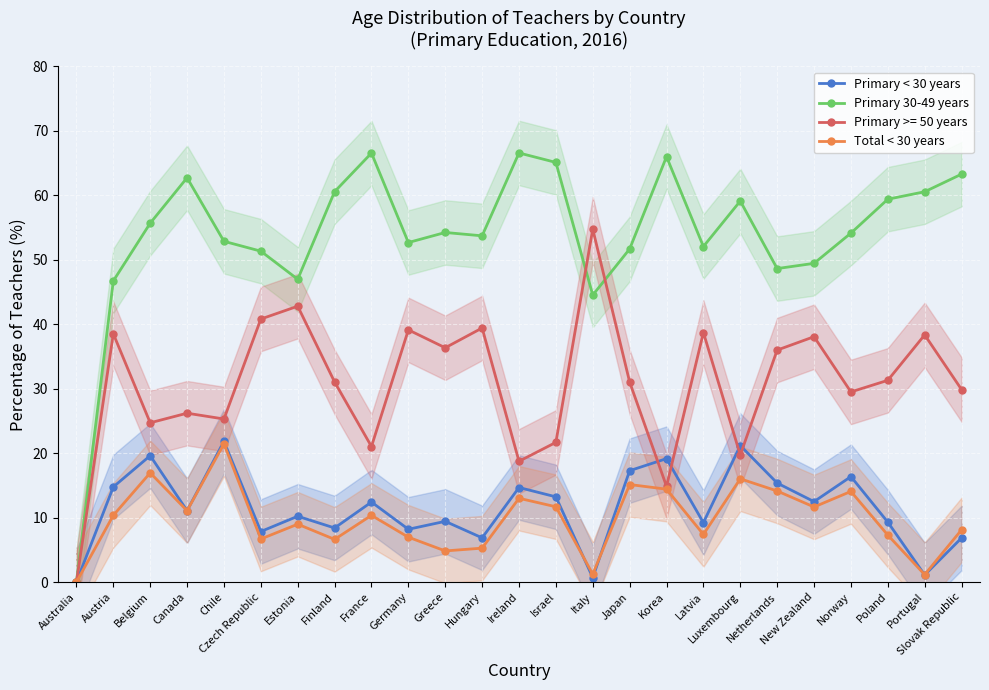

What is the difference between the maximum and minimum values in the Primary < 30 years series?

21.8